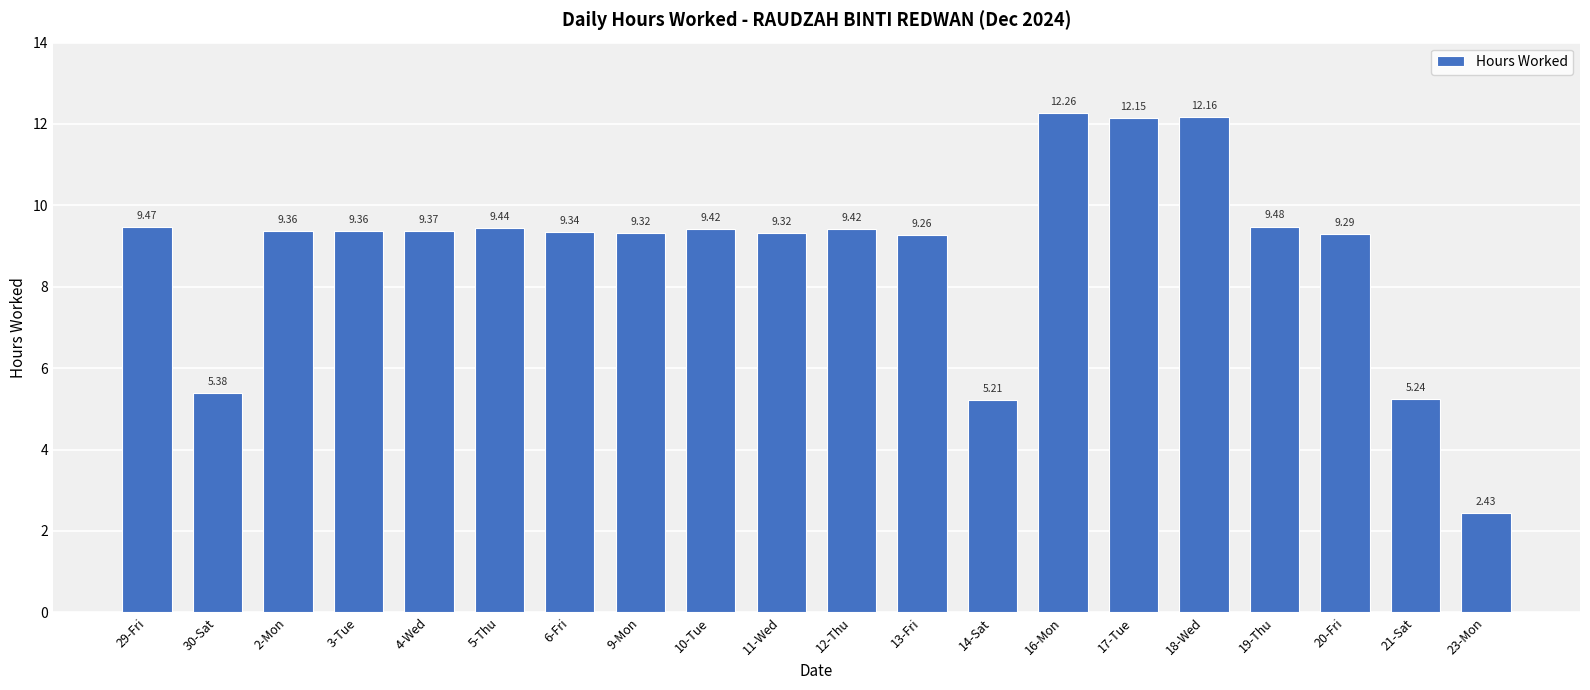

What is the sum of the values at 30-Sat and 18-Wed?

17.5